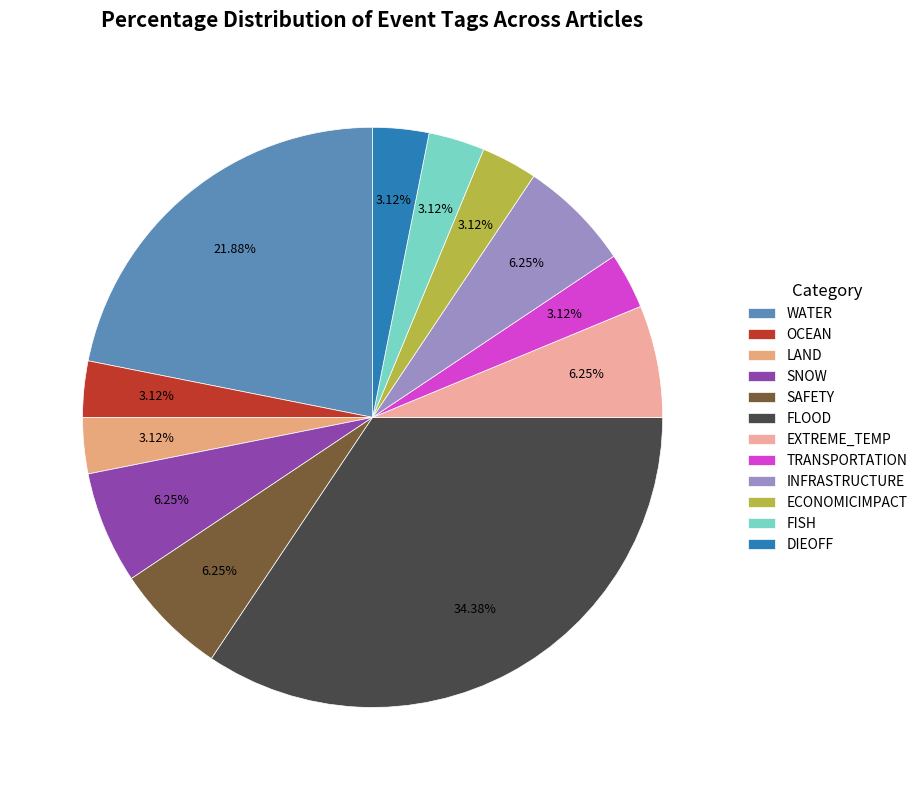

The TRANSPORTATION slice represents 3% of the pie. True or false?

True